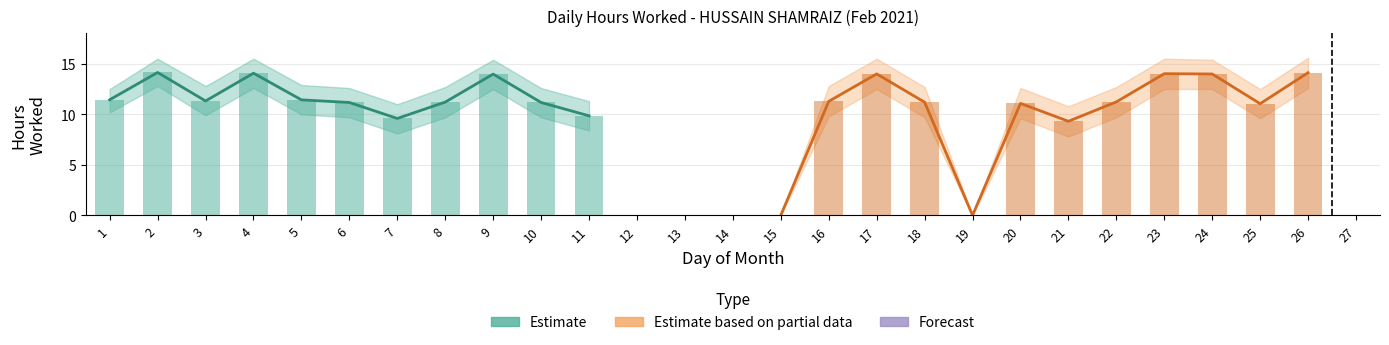

The value at 5 is 5.4. True or false?

False